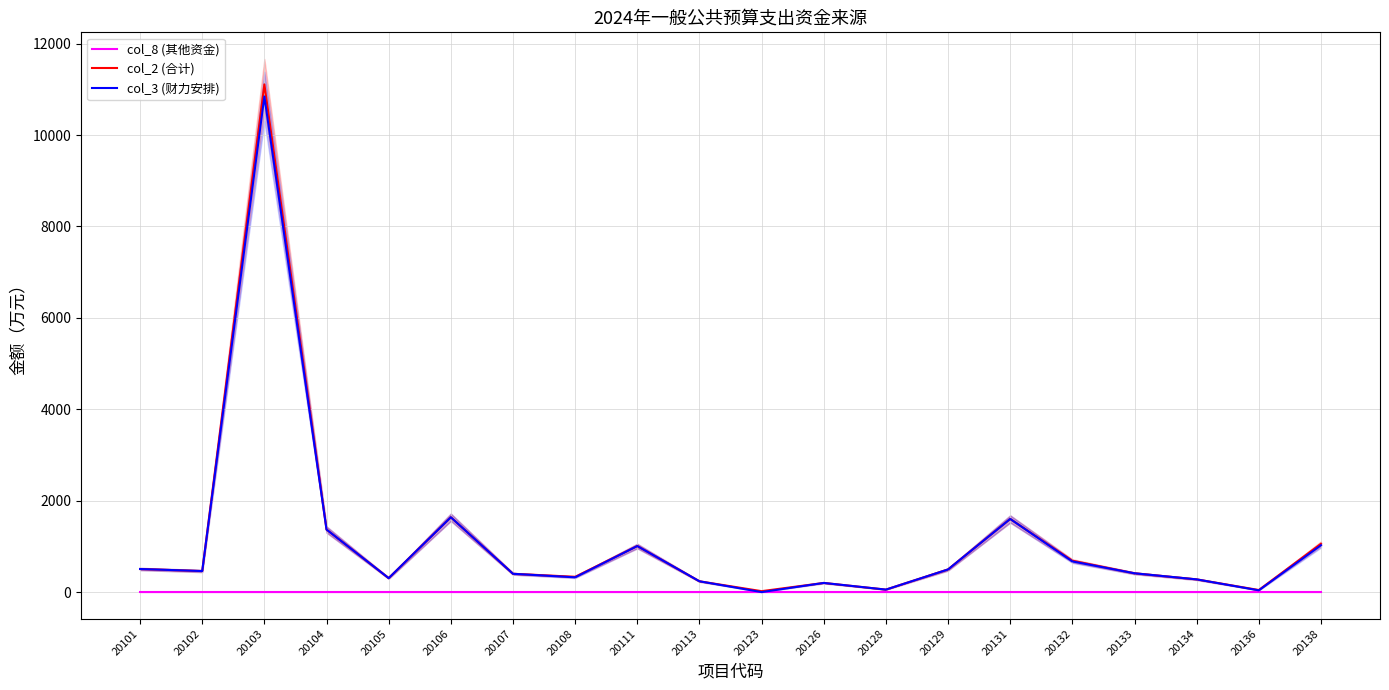

Read the col_3 (财力安排) value at 20101.

505